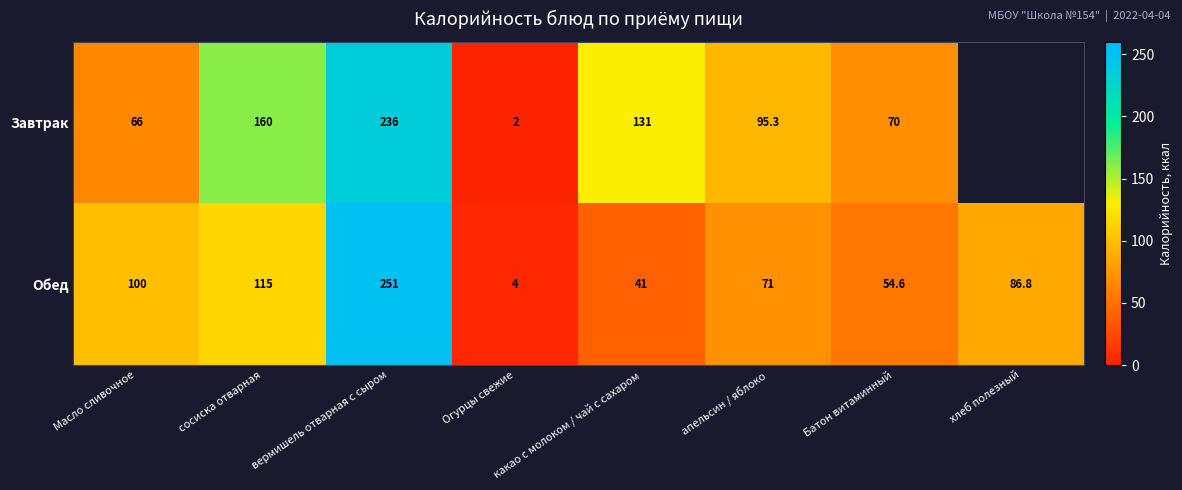

Which series changed the most between сосиска отварная and Огурцы свежие?

Завтрак